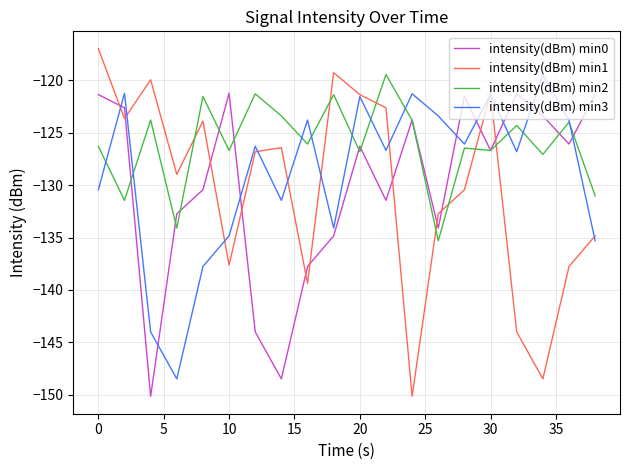

Which series has the largest total across all categories?

intensity(dBm) min2